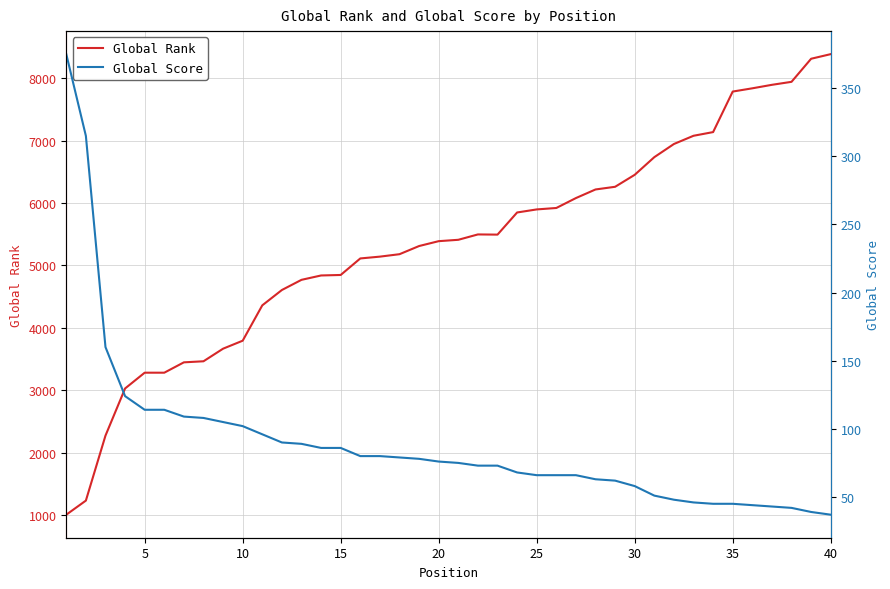

What is the highest value of the Global Rank series?

8388